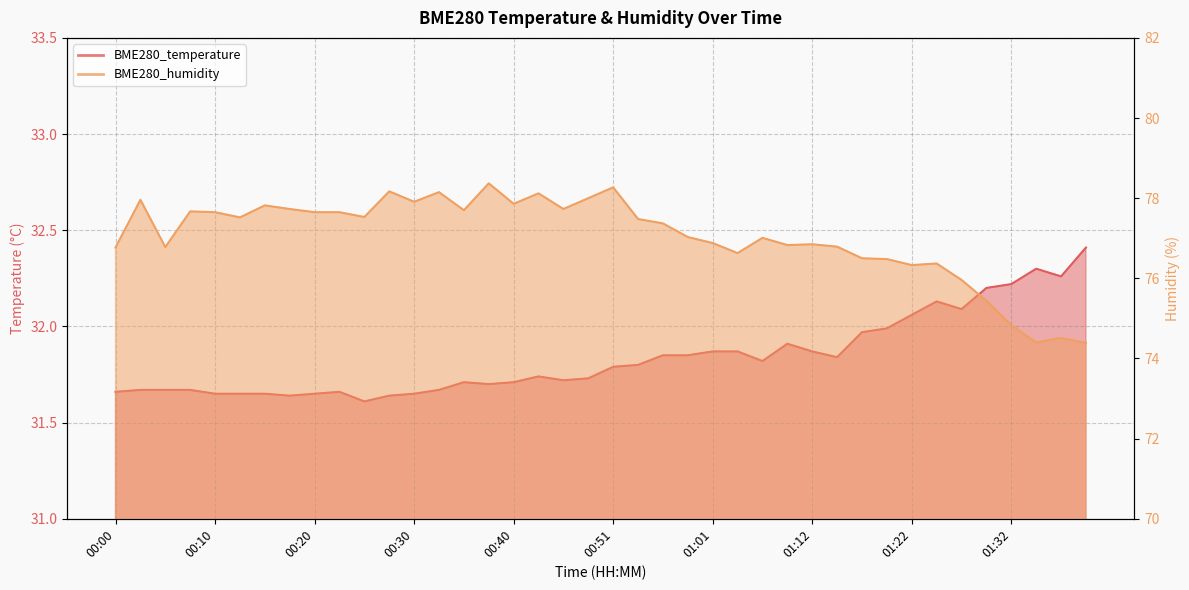

Which has a higher value, 00:28 or 00:51?

00:51